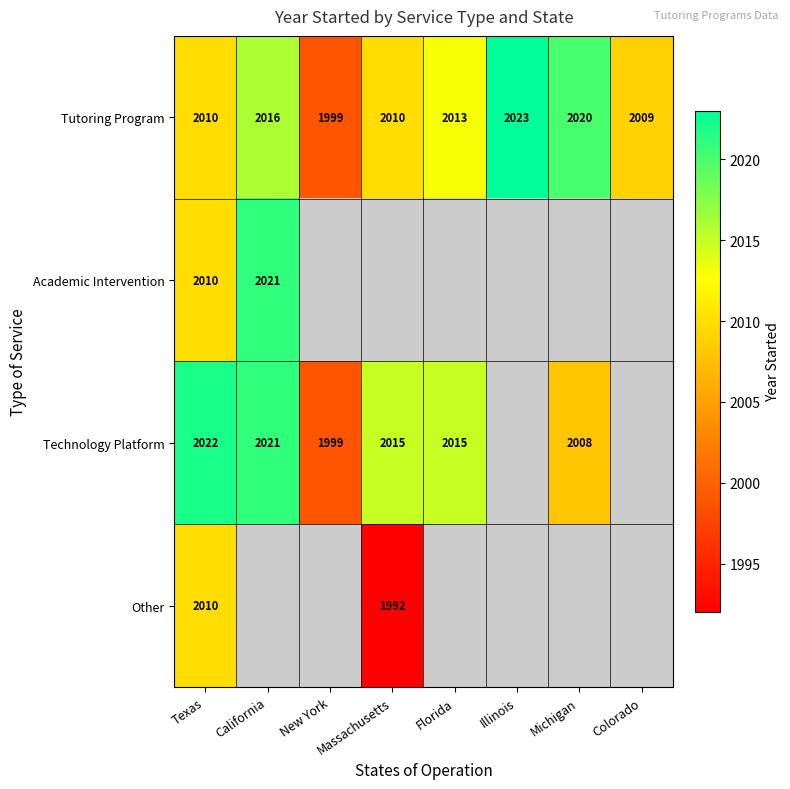

How many data points in Tutoring Program are less than 2013?

4